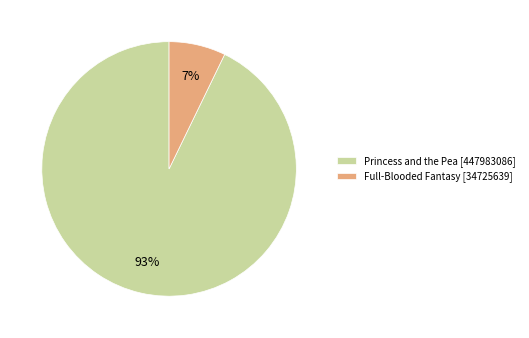

How many segments does this pie chart have?

2